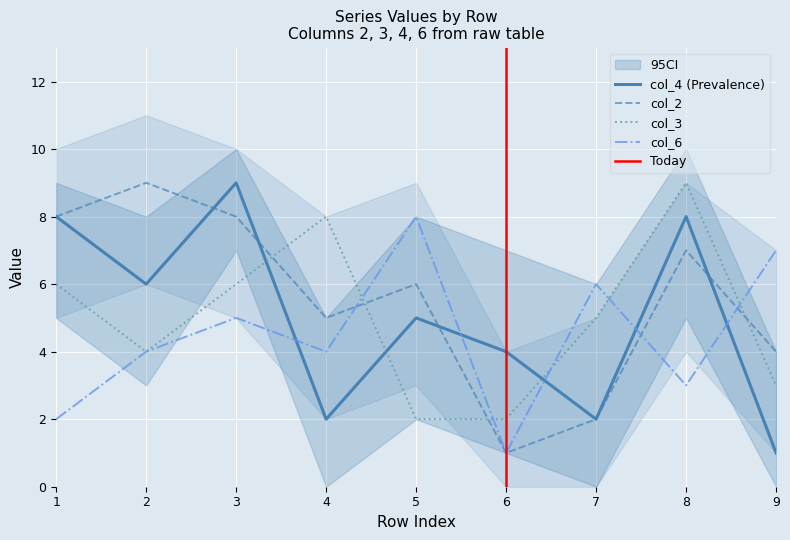

How many col_4 values are between 2 and 8?

7